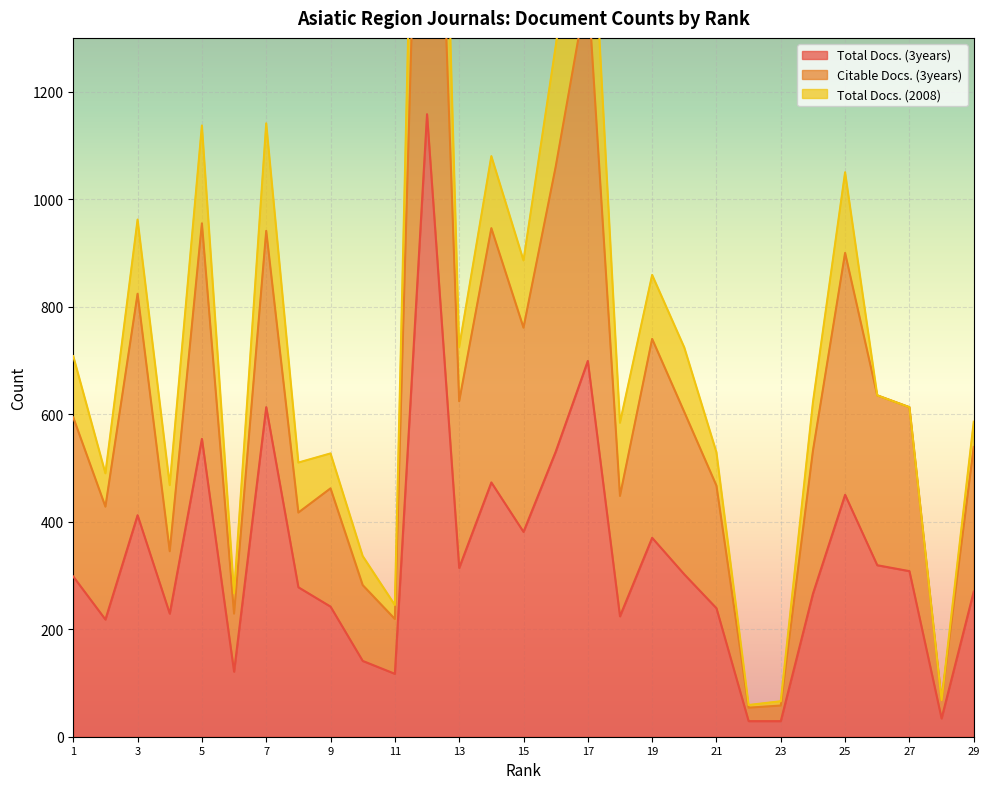

What is the average value of the Total Docs. (3years) series?

332